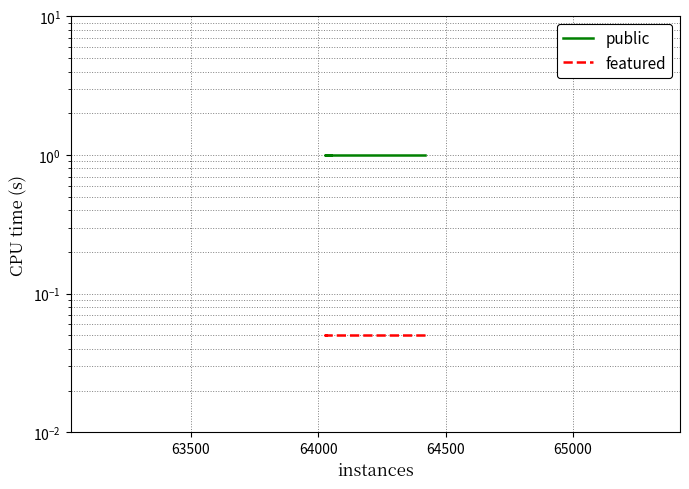

Reading right to left, extract all data points from this chart.

public: 1.0	1.0	1.0
featured: 0.1	0.1	0.1